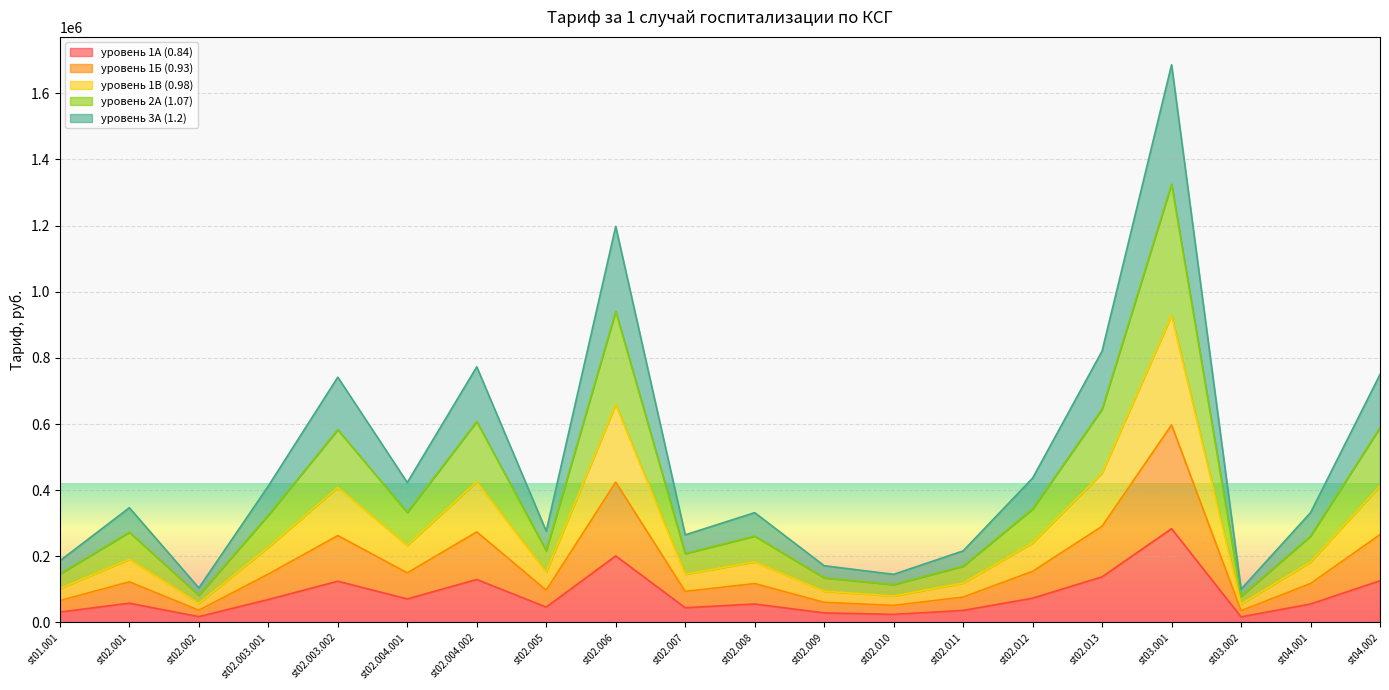

At which label is уровень 1А (0.84) closest to 150214?

st02.013